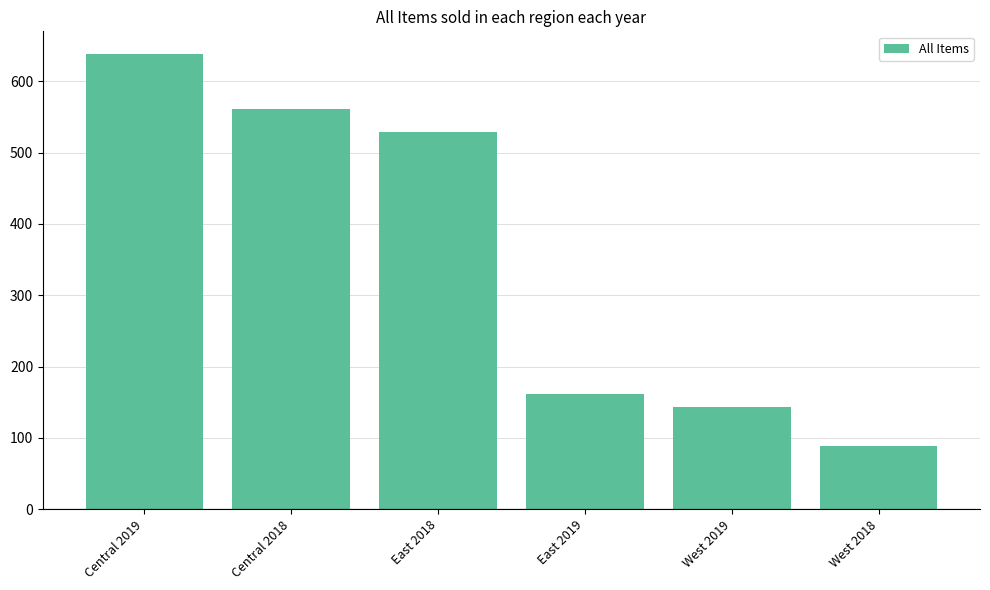

Which has a higher value, Central 2018 or West 2018?

Central 2018